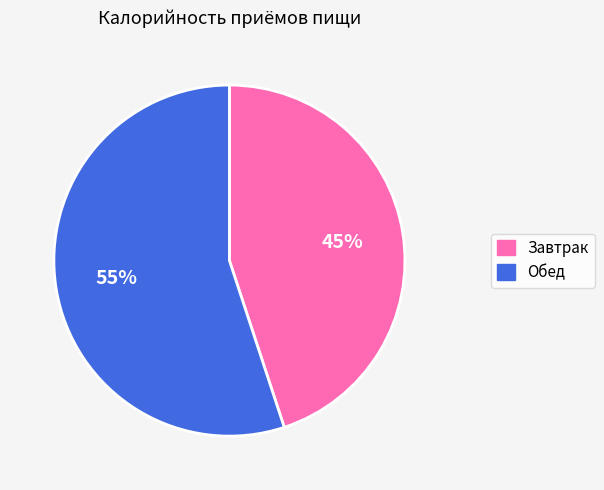

To the nearest percent, what portion does Обед represent?

55%